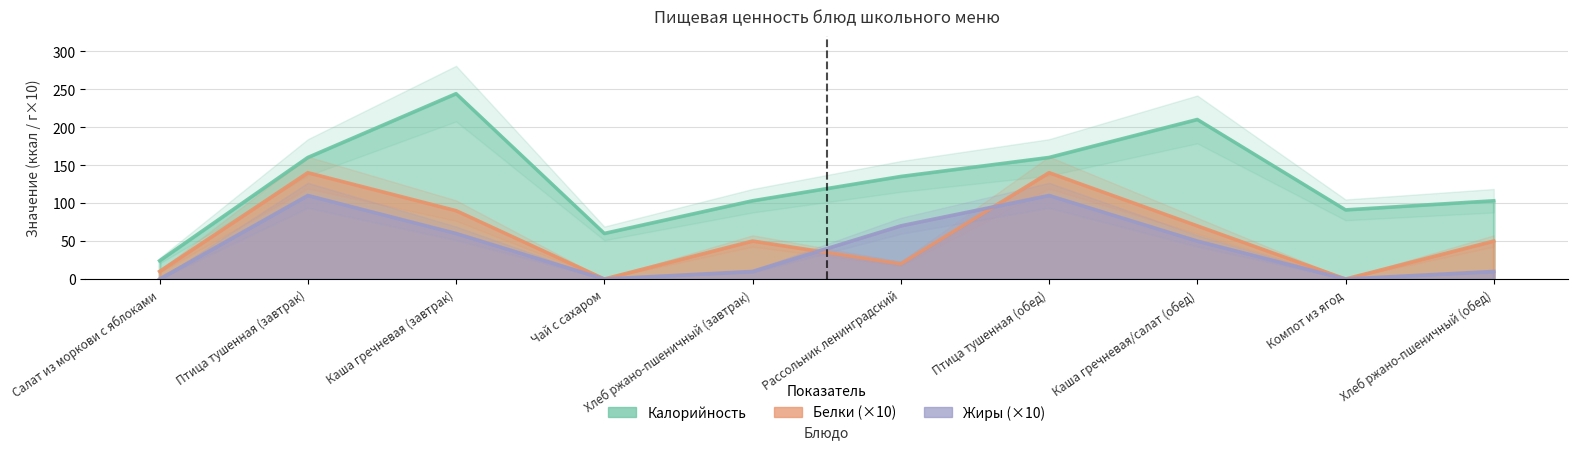

In Белки, how many points are lower than both neighbors (excluding endpoints)?

3